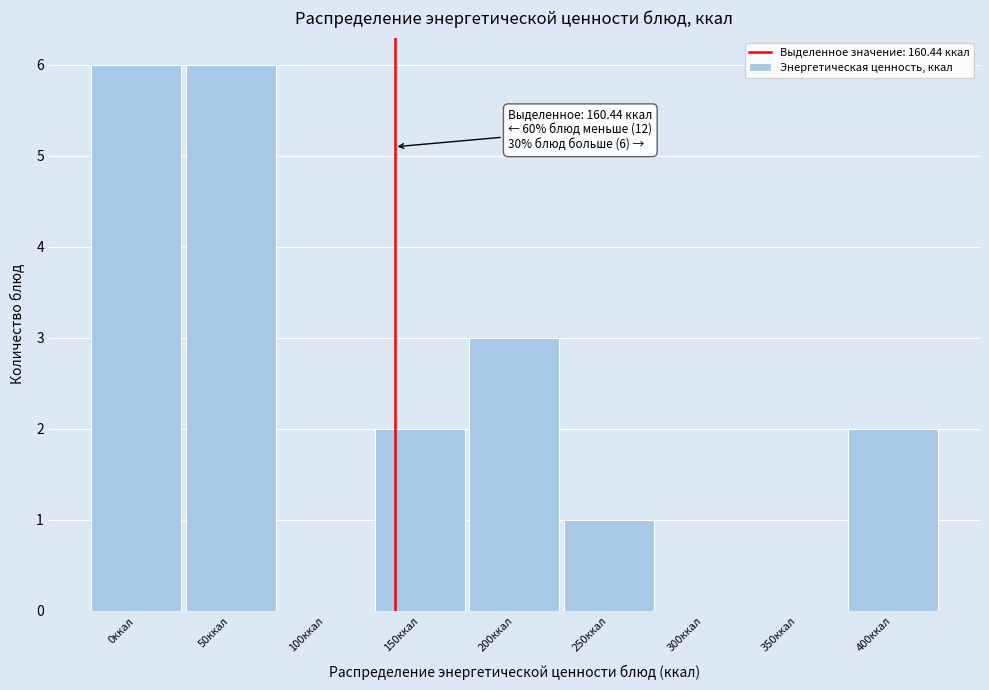

Reading left to right, transcribe all the data shown in this chart.

0ккал=6	50ккал=6	100ккал=0	150ккал=2	200ккал=3	250ккал=1	300ккал=0	350ккал=0	400ккал=2